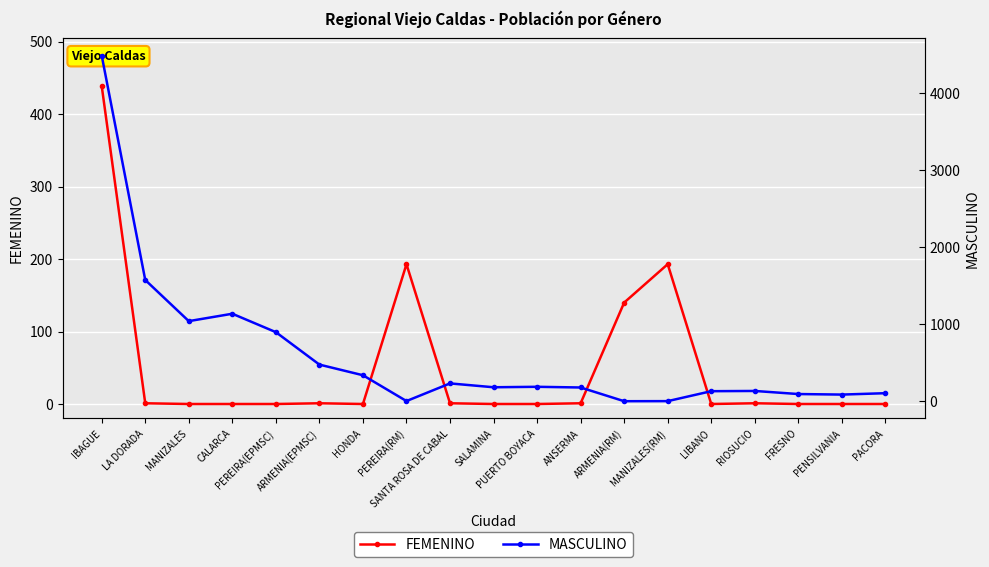

Does the chart display data point markers on the line(s)?

Yes